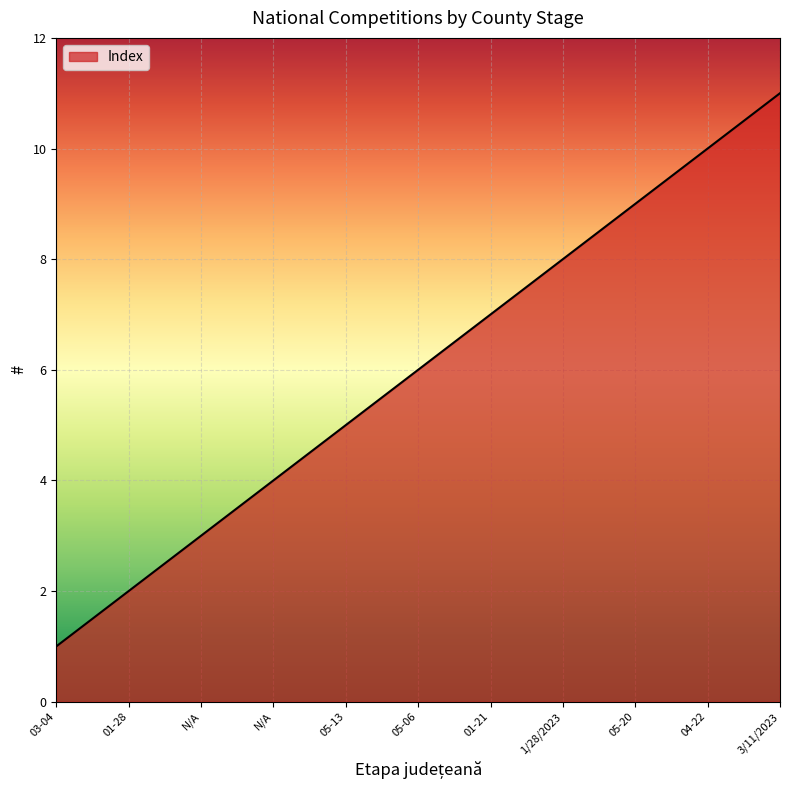

How many values are below 6?

5